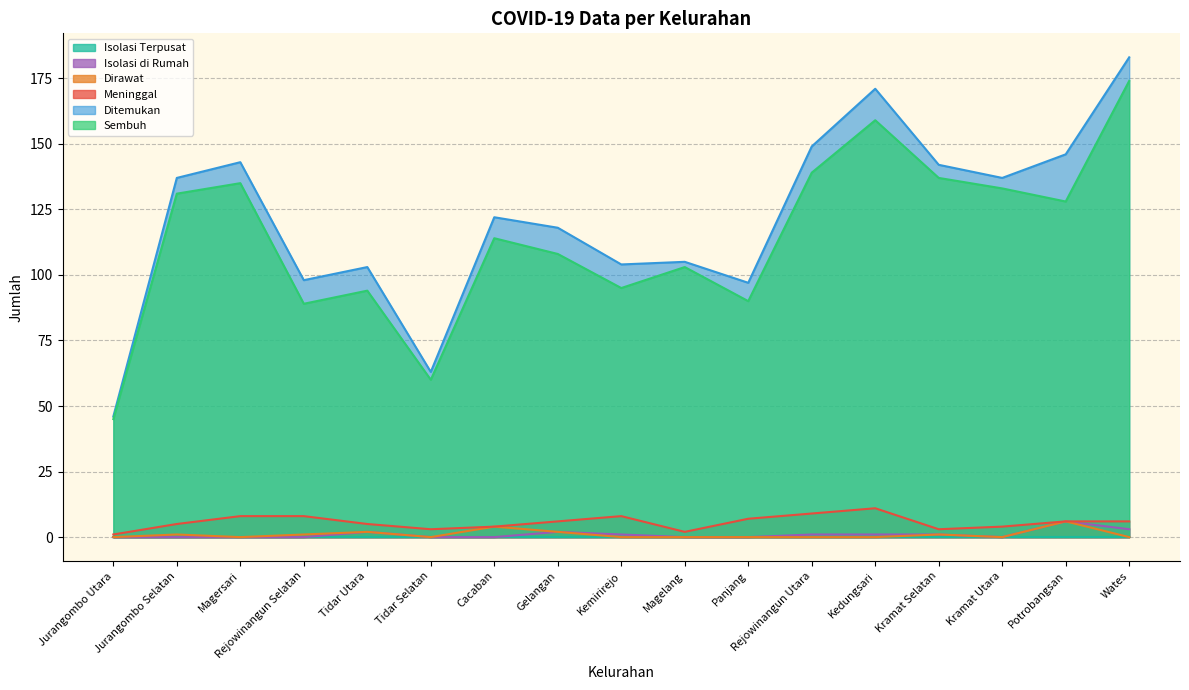

Between Tidar Selatan and Rejowinangun Utara, which series saw the biggest shift?

Ditemukan